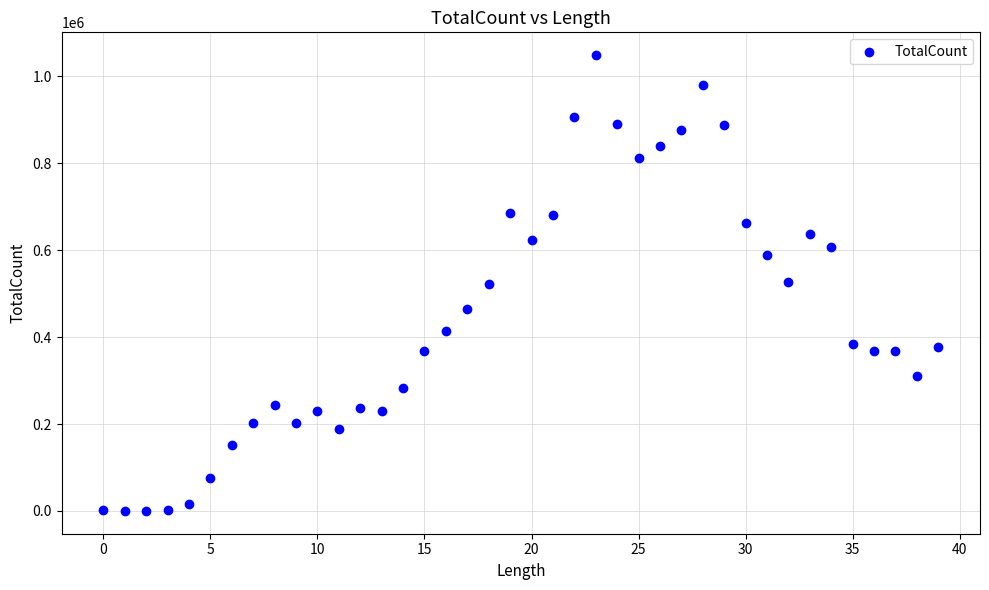

What is the range of Y values (max minus min)?

1048967